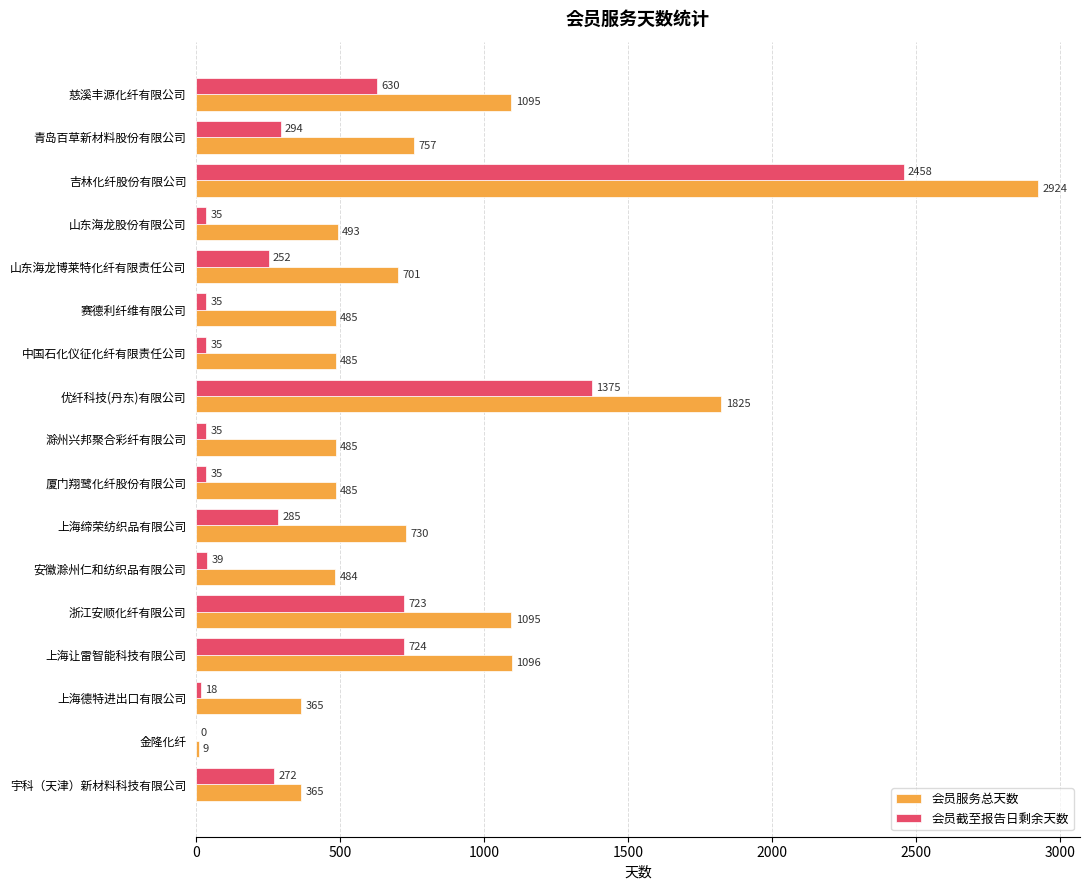

What is the sum of the 会员服务总天数 values at 青岛百草新材料股份有限公司 and 上海缔荣纺织品有限公司?

1487